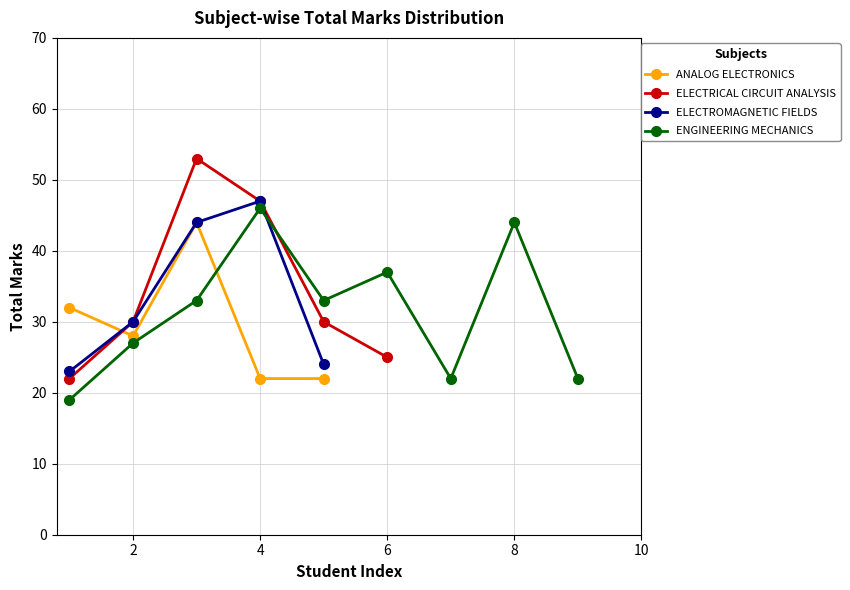

Is it true that ANALOG ELECTRONICS equals 32 at 4?

False